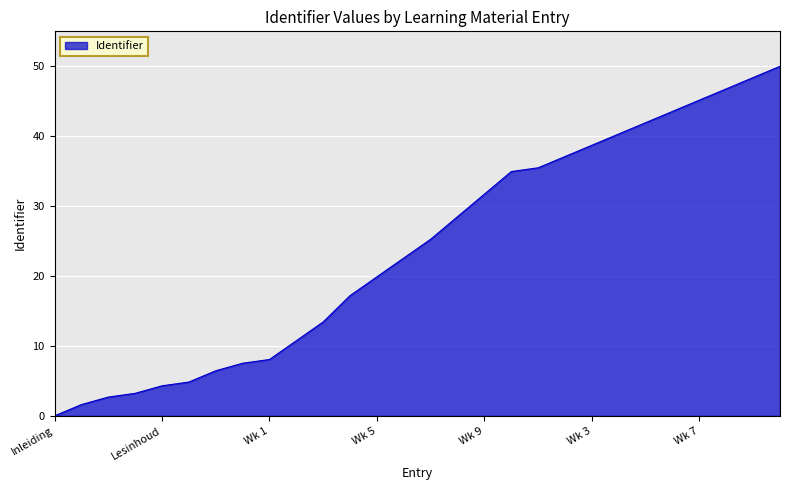

How many values are below 25?

14